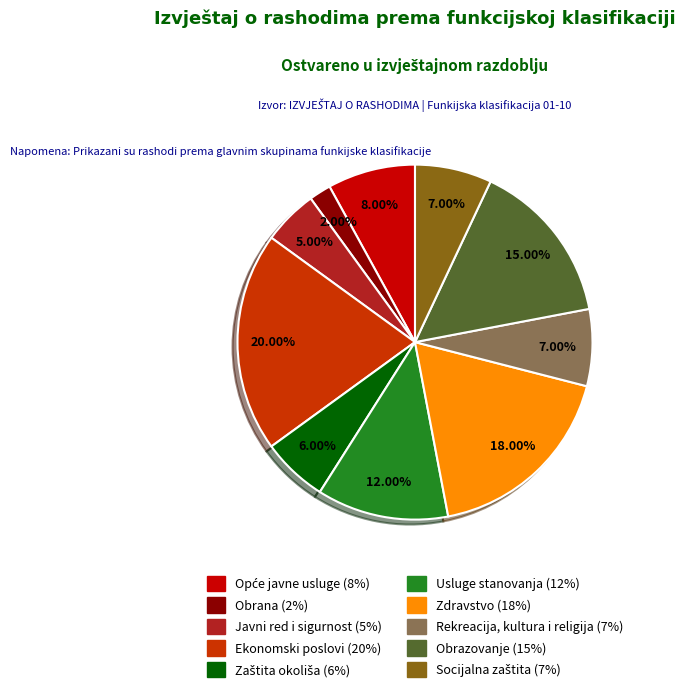

Which category has the biggest portion of the pie?

Ekonomski poslovi